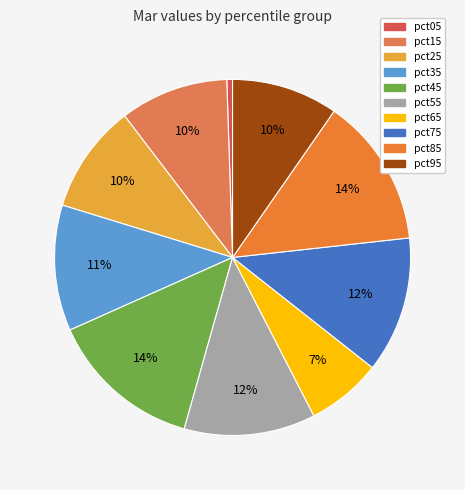

Rank the categories by value from lowest to highest.

pct05, pct65, pct95, pct15, pct25, pct35, pct55, pct75, pct85, pct45